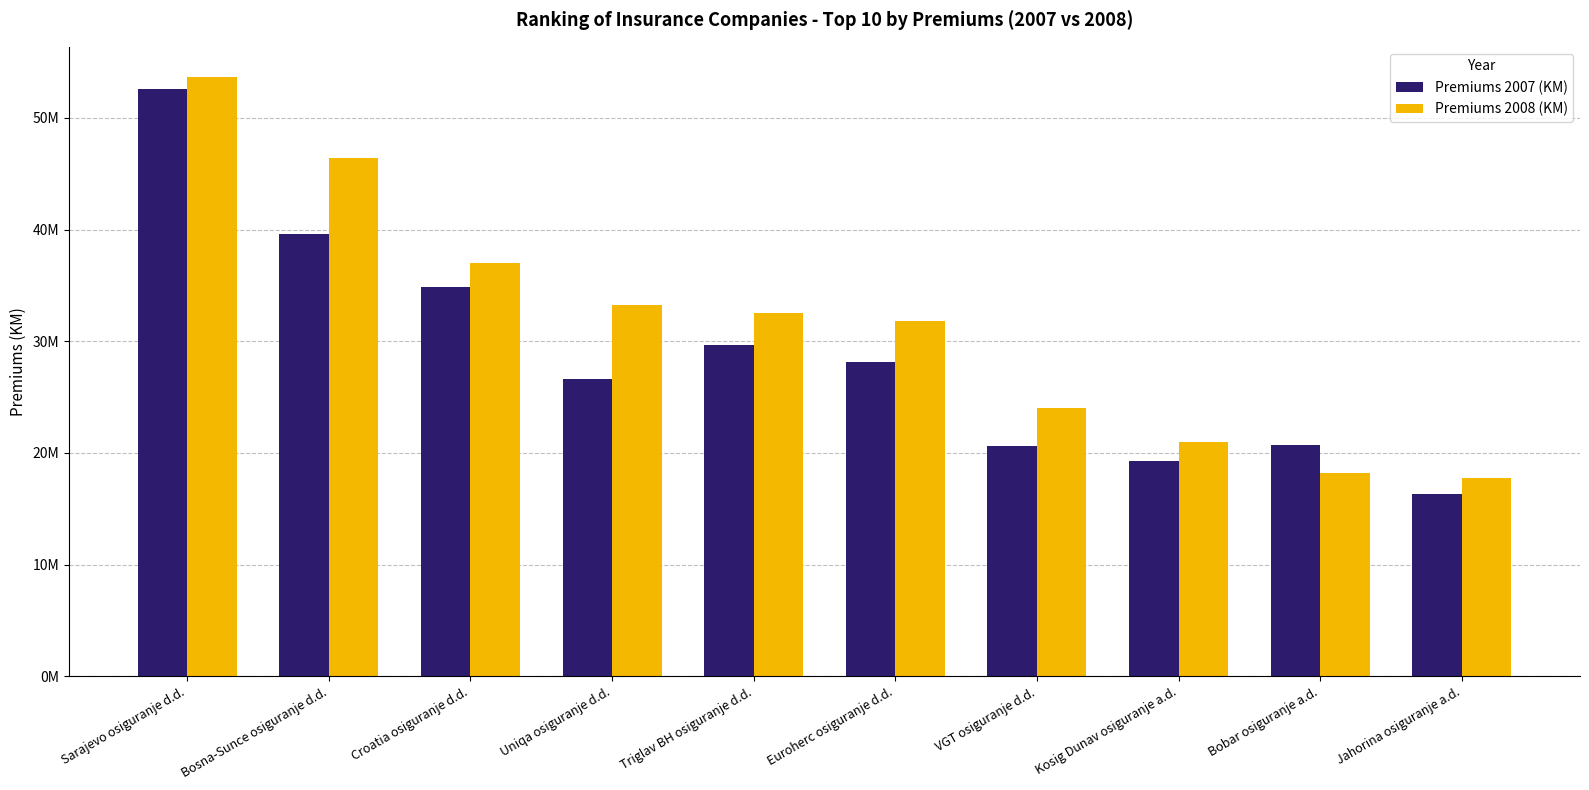

Which series has the largest range (max minus min)?

Premiums 2007 (KM)